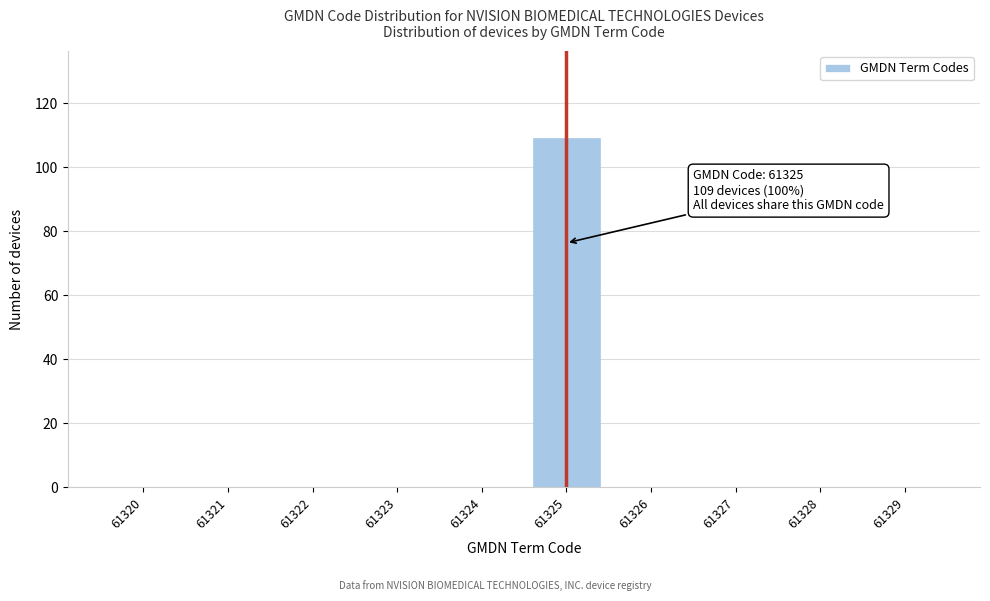

Reading left to right, list all the values displayed in this chart.

61320=0	61321=0	61322=0	61323=0	61324=0	61325=109	61326=0	61327=0	61328=0	61329=0